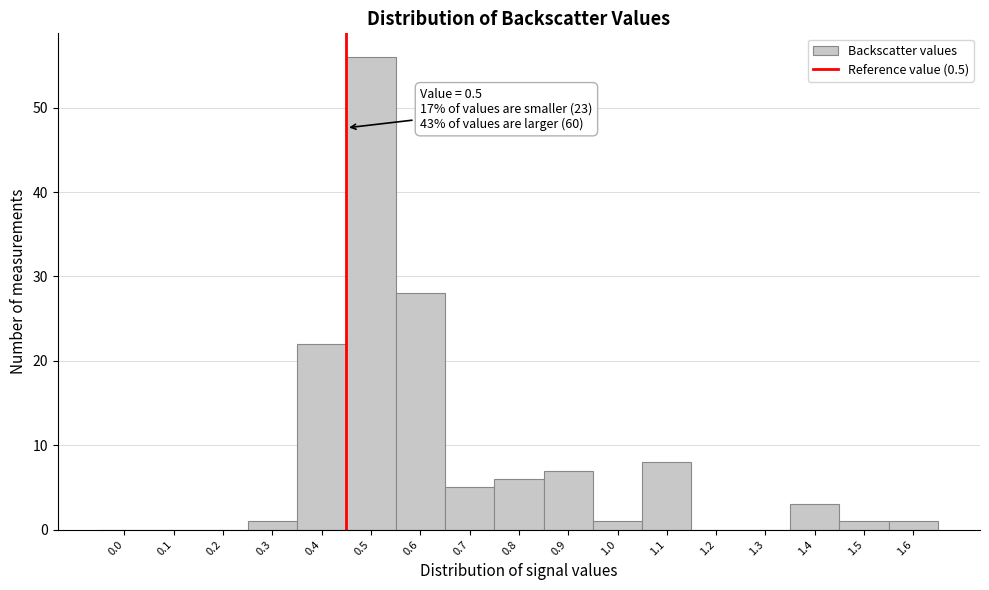

Reading left to right, list all the values displayed in this chart.

0.0=0	0.1=0	0.2=0	0.3=1	0.4=22	0.5=56	0.6=28	0.7=5	0.8=6	0.9=7	1.0=1	1.1=8	1.2=0	1.3=0	1.4=3	1.5=1	1.6=1